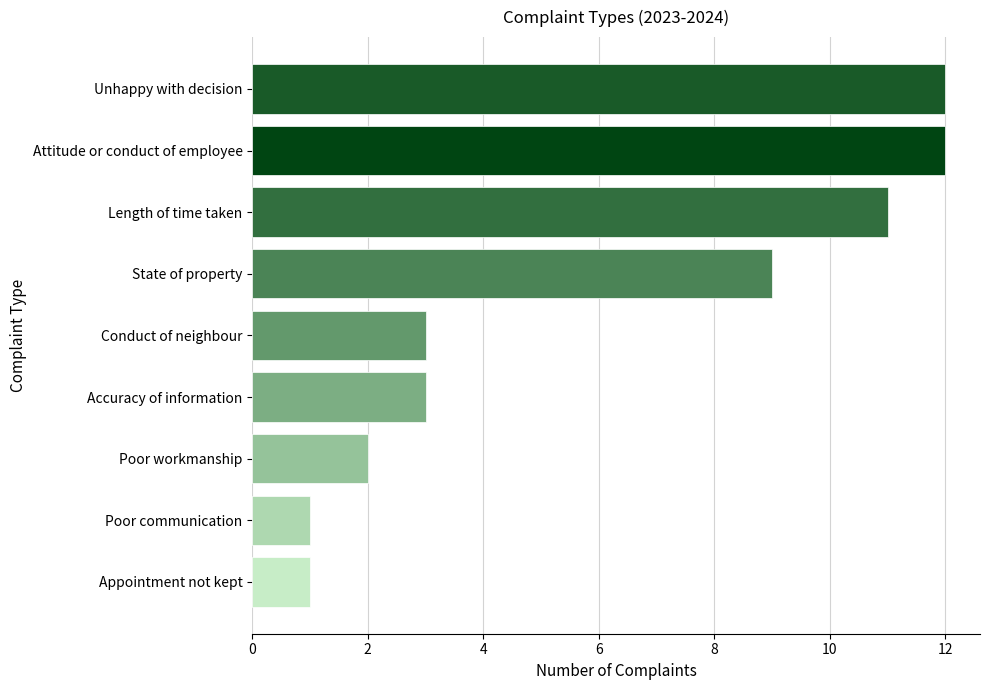

Reading top to bottom, transcribe all the data shown in this chart.

12	12	11	9	3	3	2	1	1